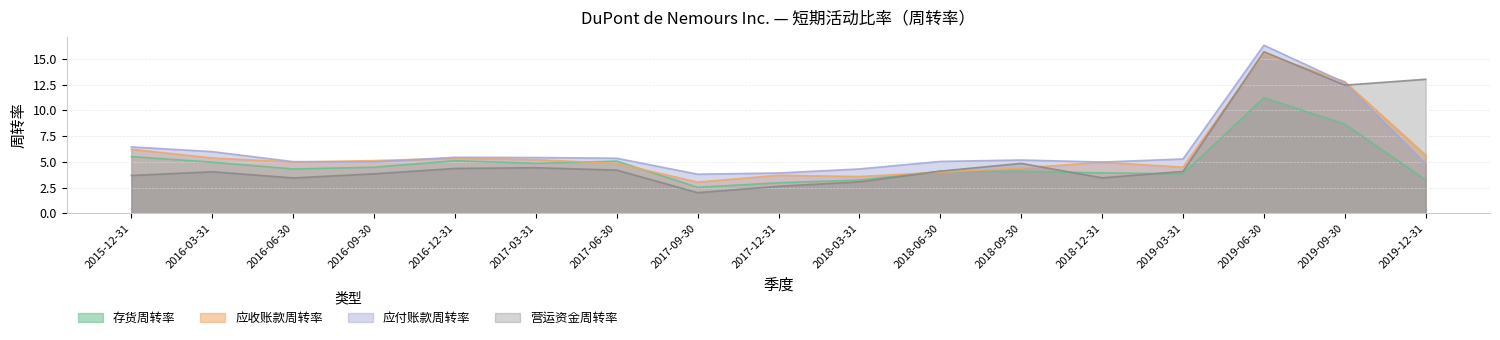

What is the total value across all series at 2019-06-30?

58.7